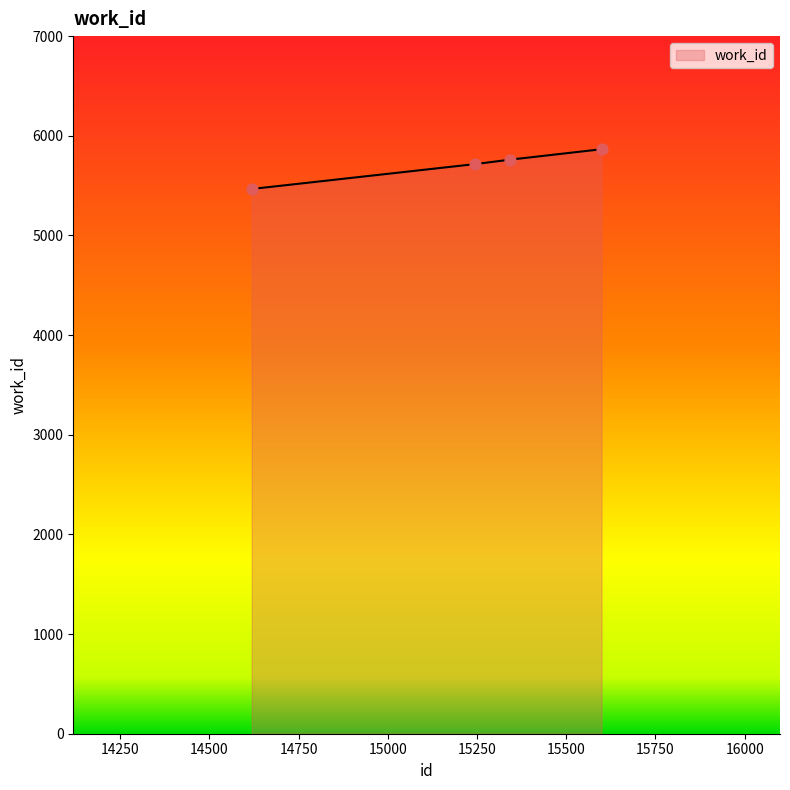

What is the minimum value shown in the chart?

5466